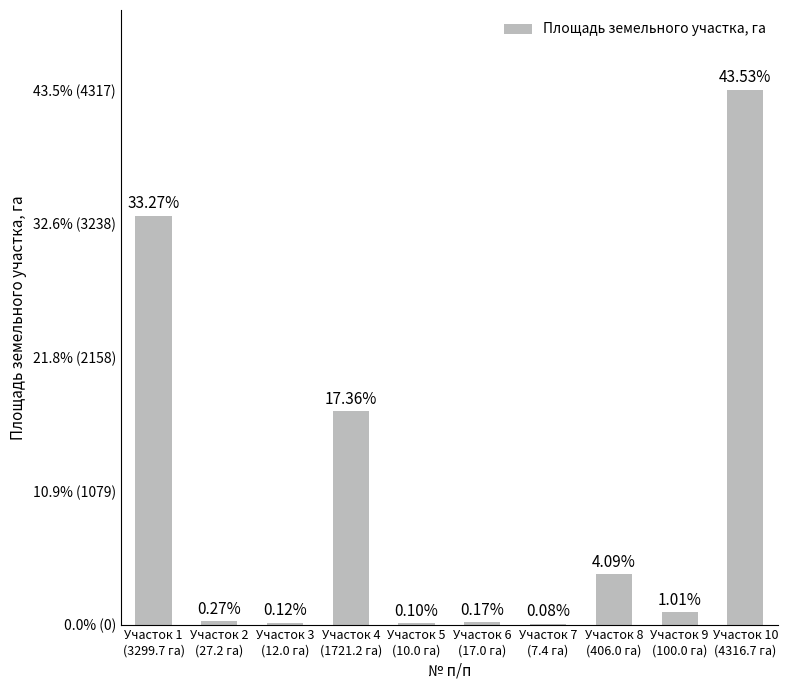

Reading left to right, transcribe all the data shown in this chart.

33.3	0.3	0.1	17.4	0.1	0.2	0.1	4.1	1.0	43.5